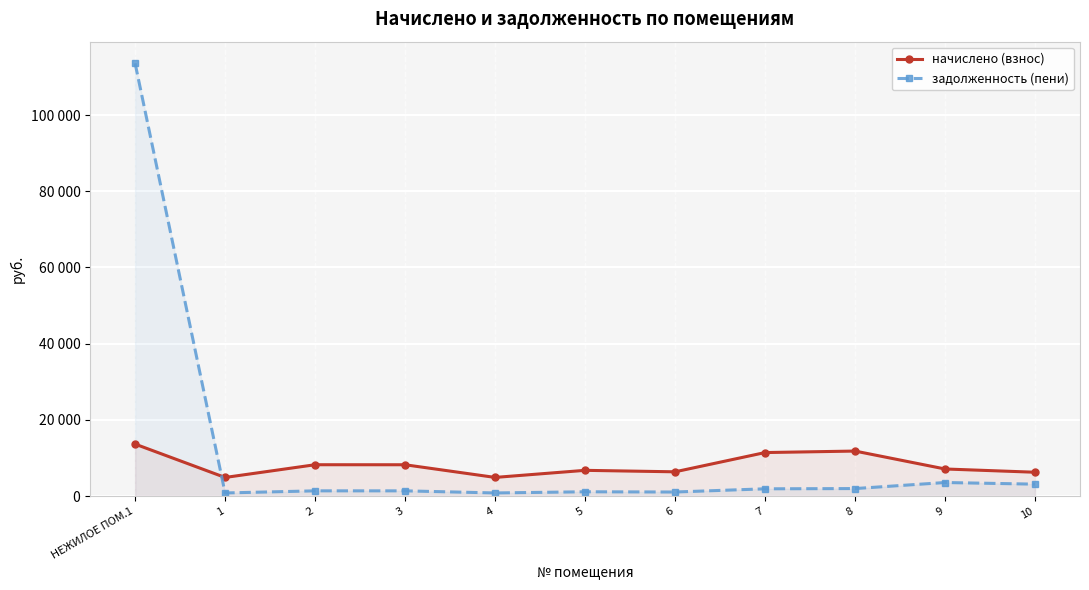

How many interior local valleys does the начислено (взнос) series have?

3